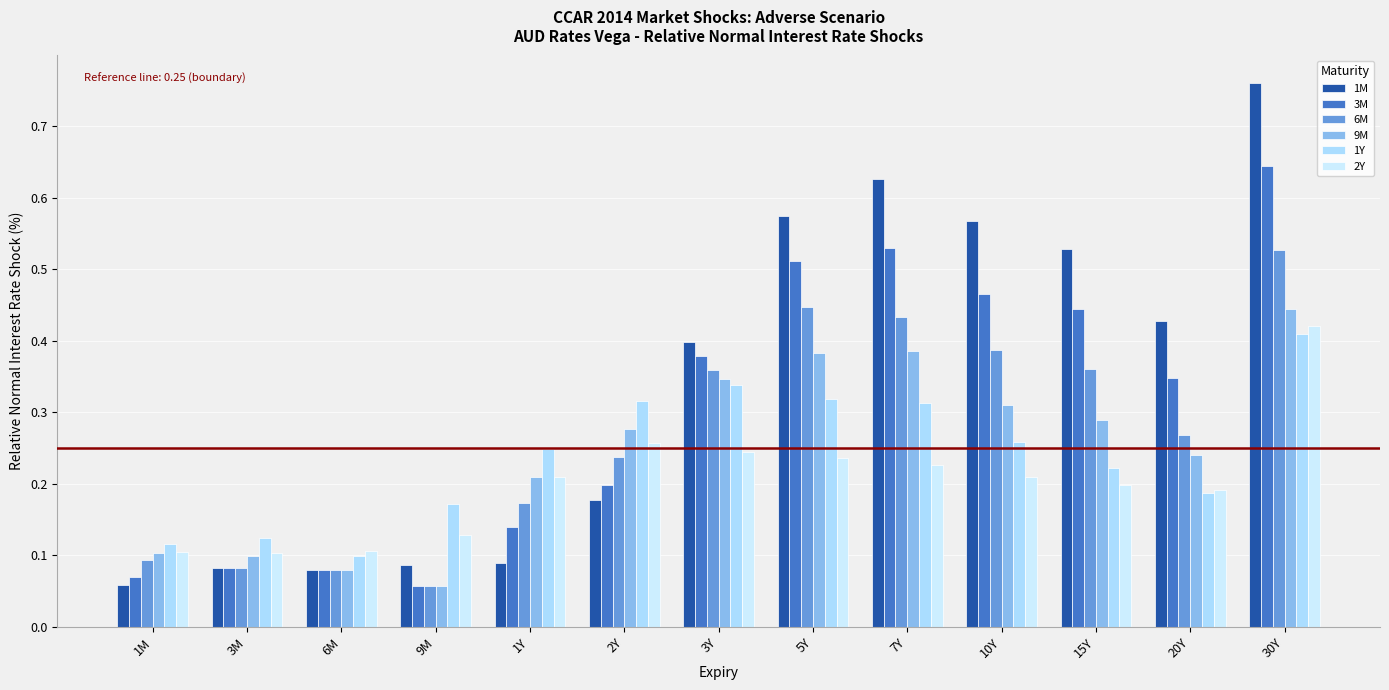

What is the label of the 13th bar from the right?

1M